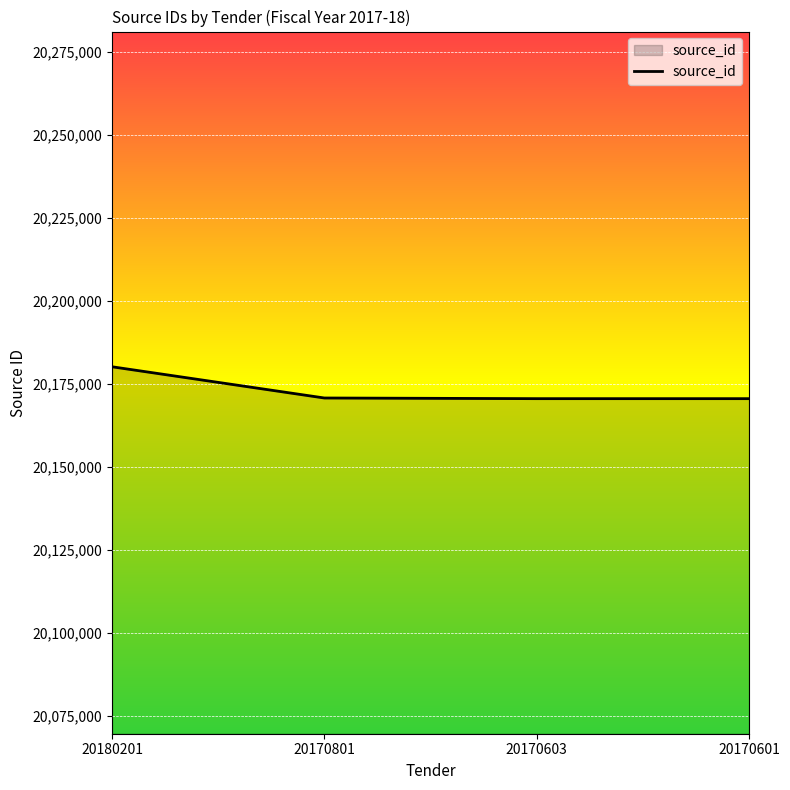

The chart shows a value of 31166674 at 20170603. True or false?

False